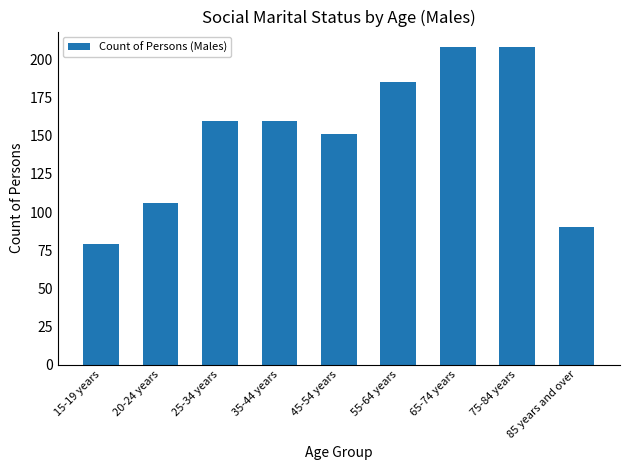

The chart shows a value of 39 at 25-34 years. True or false?

True